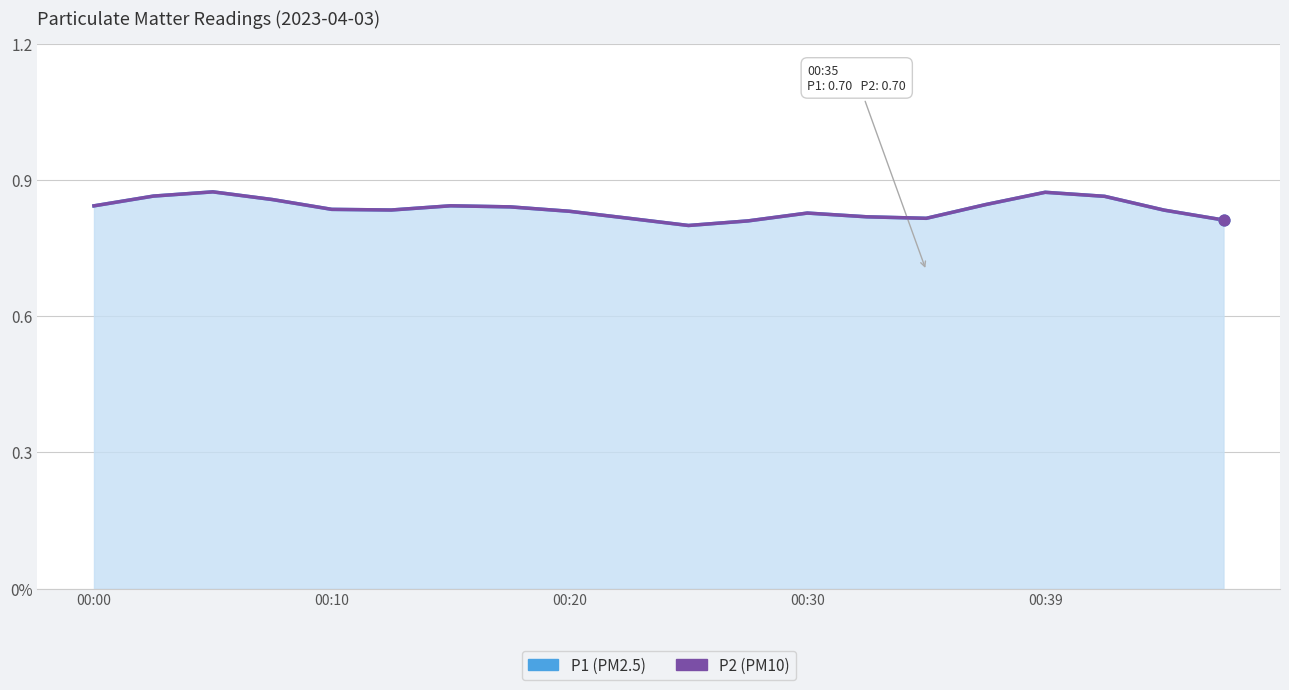

Is the value of P1 at 12 greater than the value of P2 at 00:20?

No